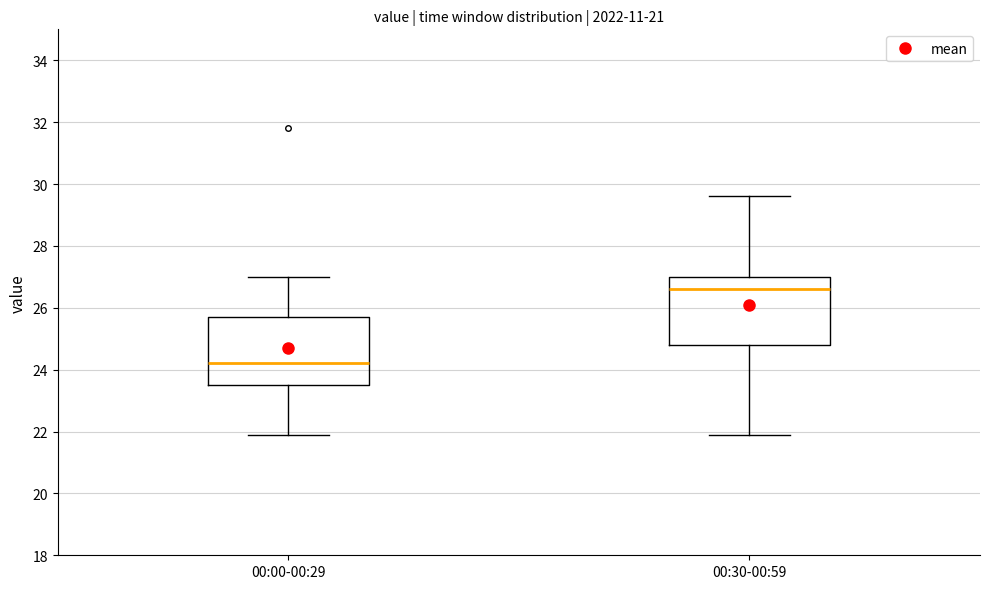

Where is the upper edge of the box for 00:00-00:29 on the y-axis? The values are not printed on the chart, so give them approximately, as read against the axis.

25.8